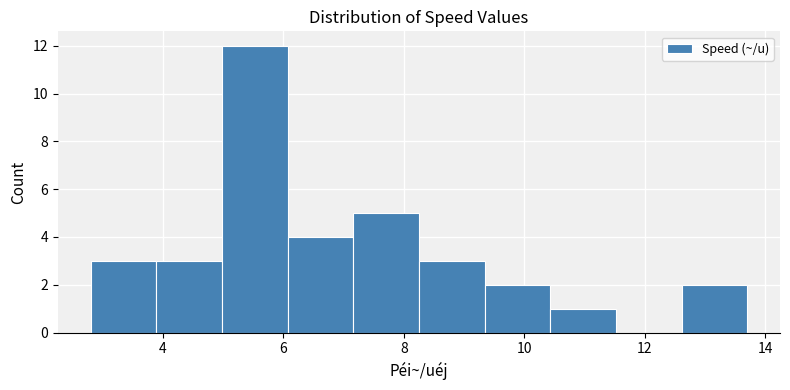

Reading left to right, transcribe this chart: for each bar, give the range it covers on the x-axis and its height. Neither the bar edges nor the heights are printed on the chart, so give them approximately, as read against the axes.

2.8 to 3.8: 3
3.8 to 5.0: 3
5.0 to 6.0: 12
6.0 to 7.2: 4
7.2 to 8.2: 5
8.2 to 9.4: 3
9.4 to 10.4: 2
10.4 to 11.6: 1
11.6 to 12.6: 0
12.6 to 13.8: 2